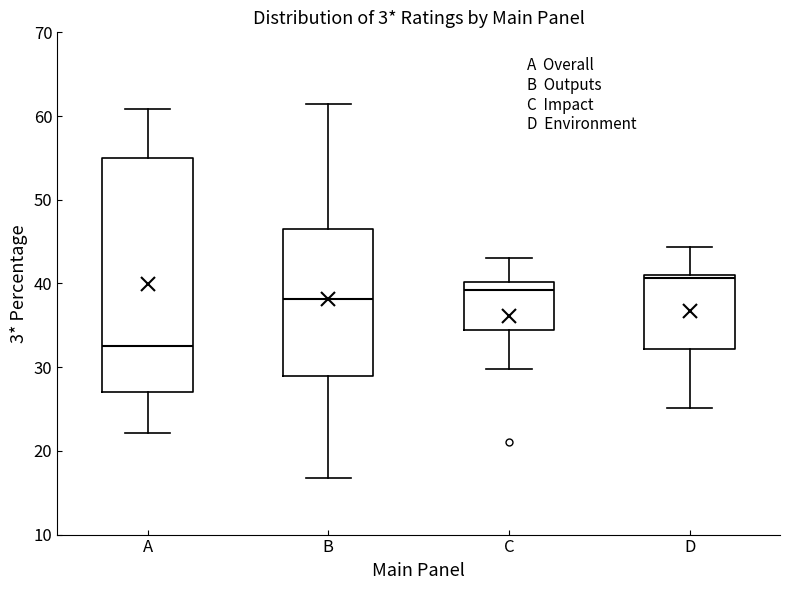

Comparing the boxes themselves (not the whiskers), which one is the tallest?

A